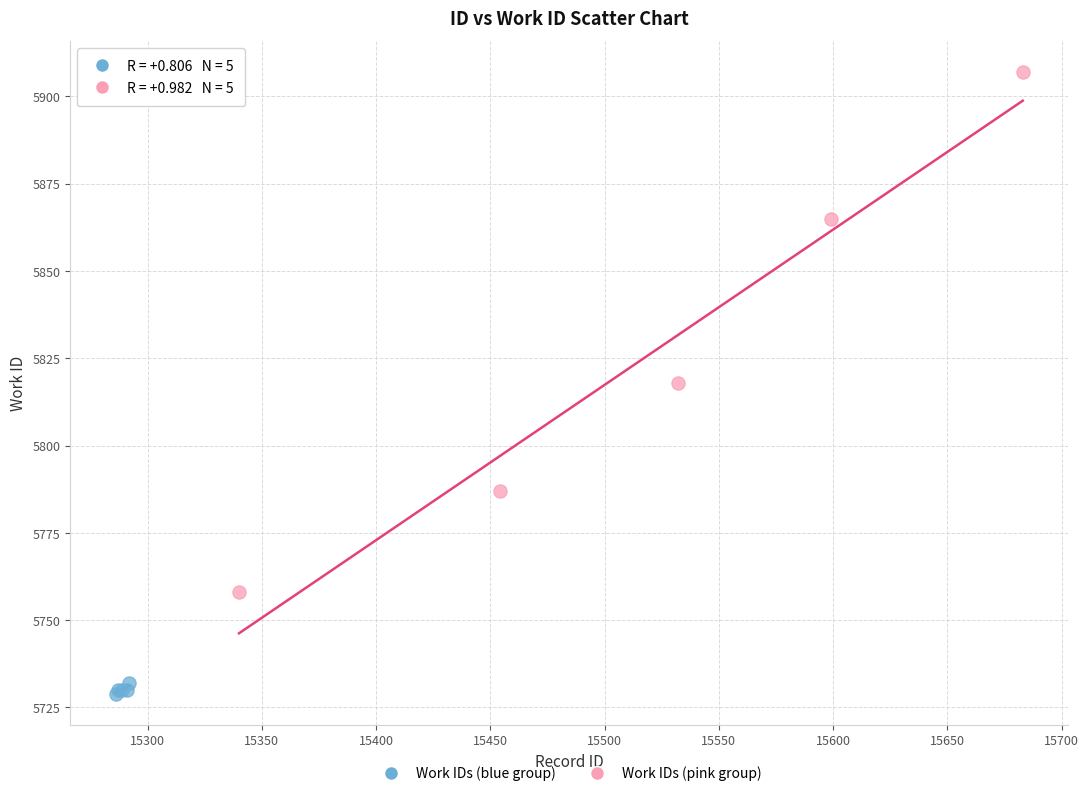

Which series has the widest spread of Y values?

Work IDs (pink group)